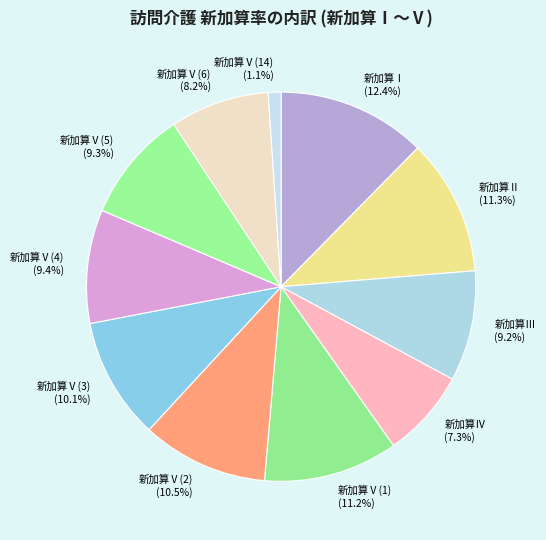

Is there a majority slice in this chart?

No